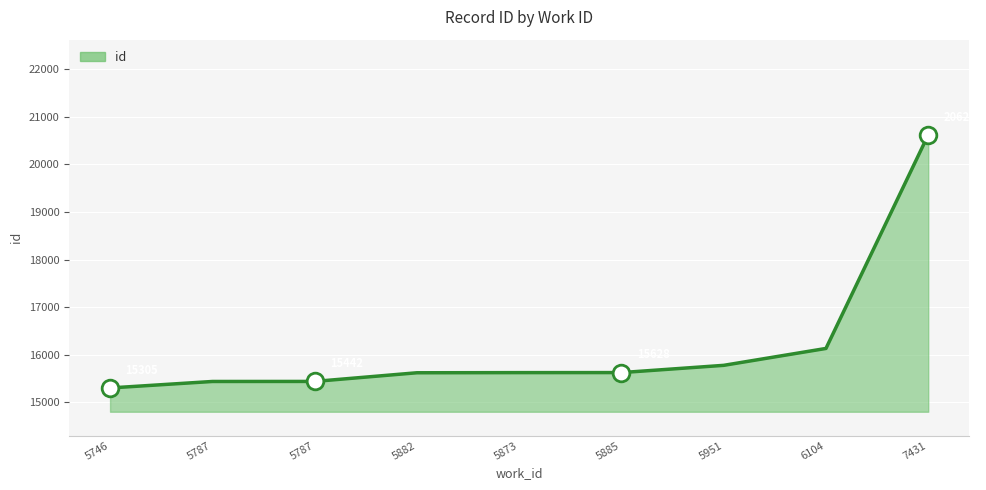

Reading left to right, extract all data points from this chart.

5746=15305	5787=15441	5787=15442	5882=15624	5873=15627	5885=15628	5951=15780	6104=16135	7431=20622